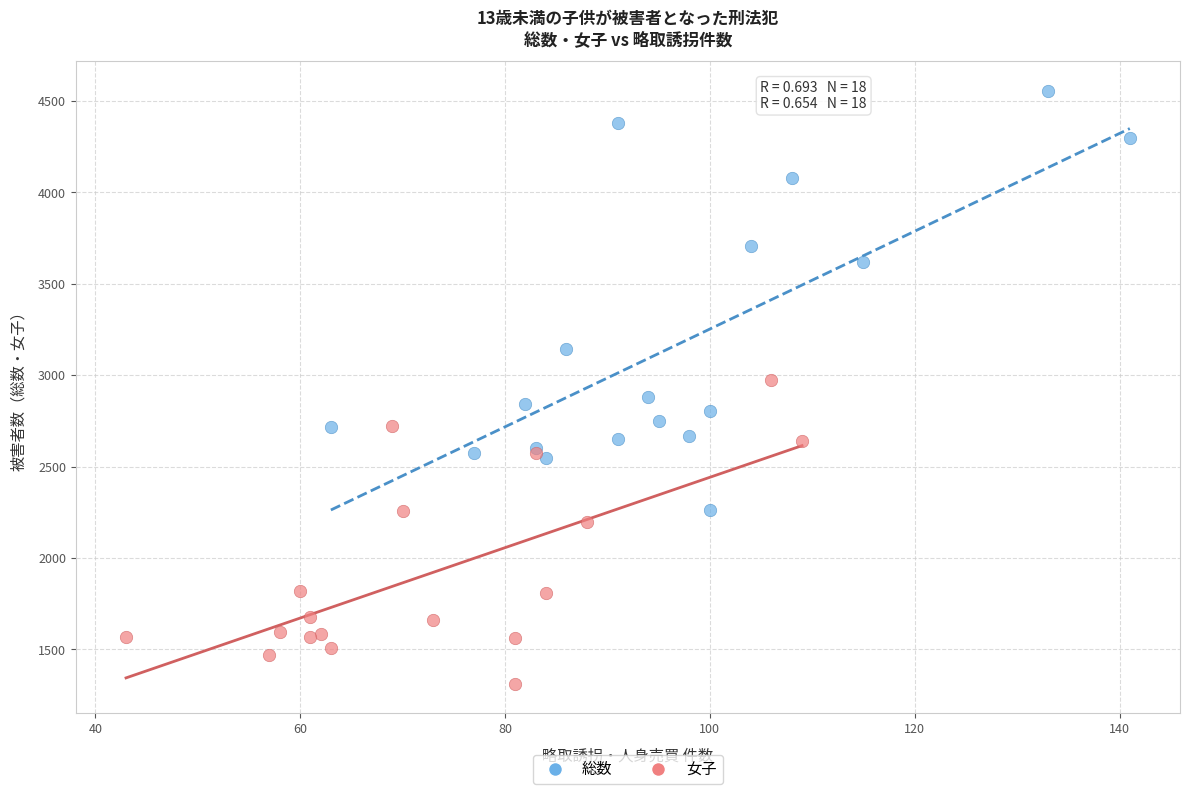

Which series has the largest Y range (max minus min)?

総数